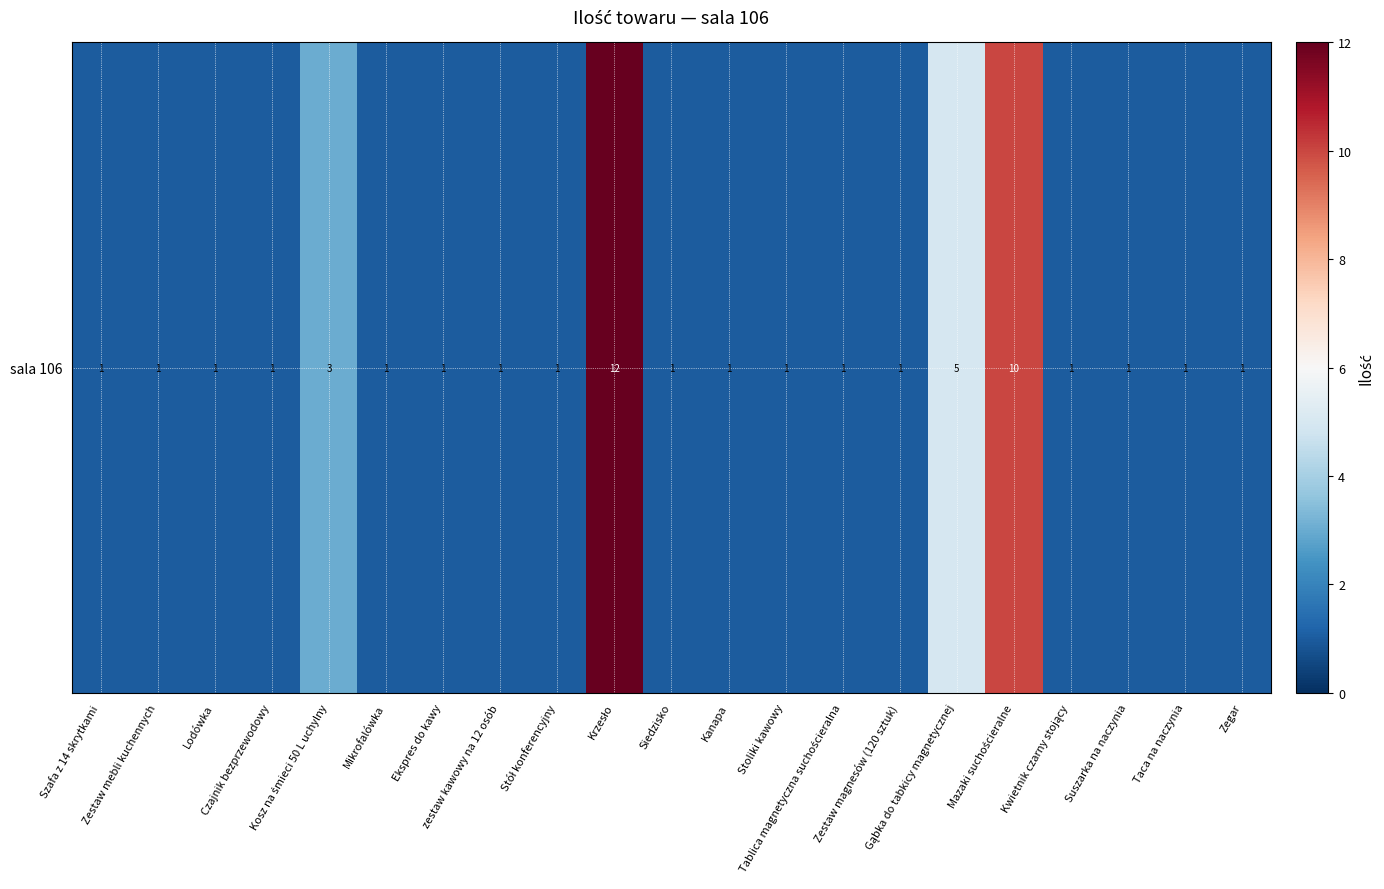

What is the difference between the second highest and minimum values?

9